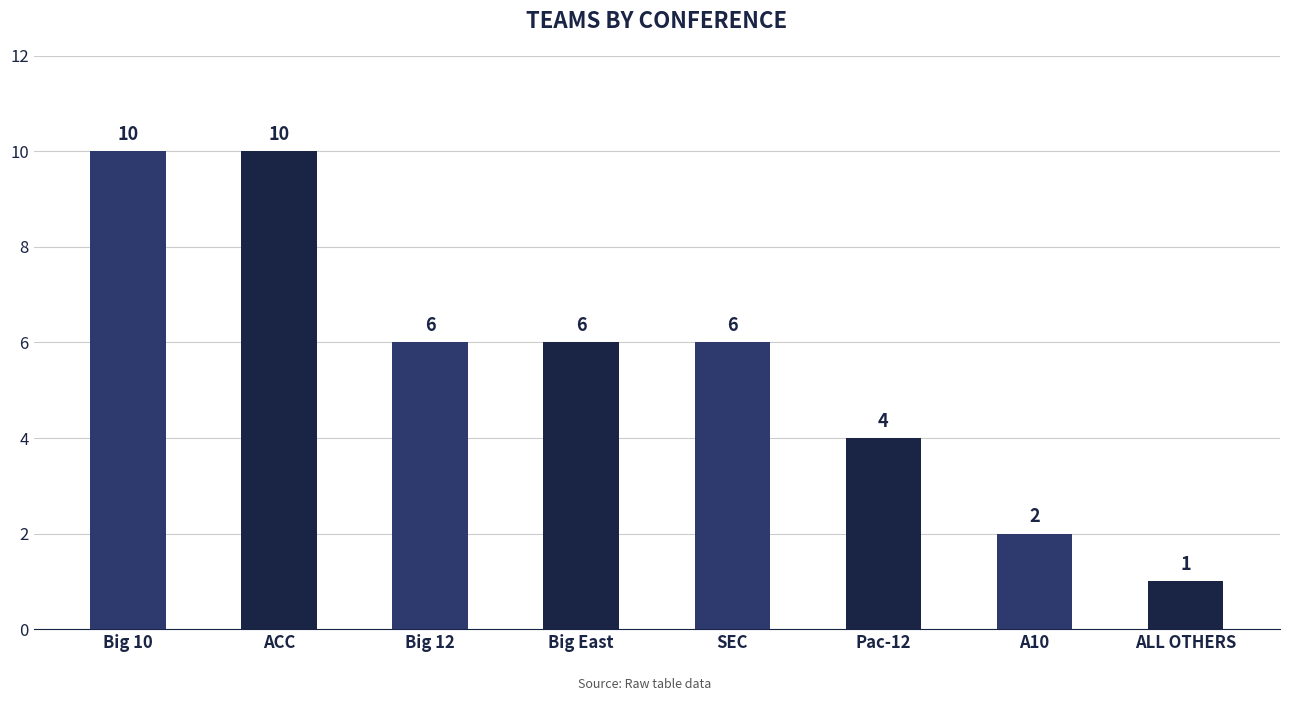

What is the difference between the maximum and second lowest values?

8